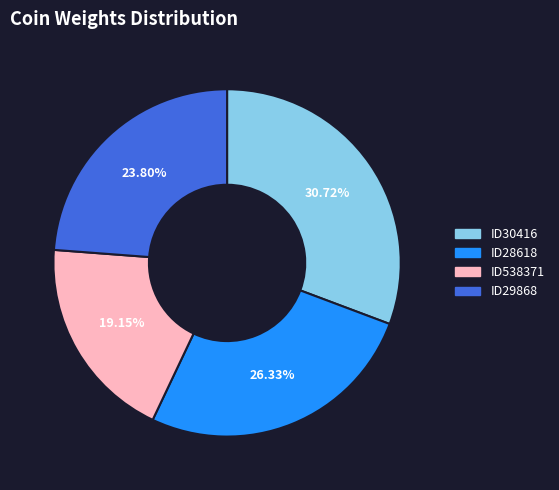

To the nearest percent, what is the average slice percentage?

25%